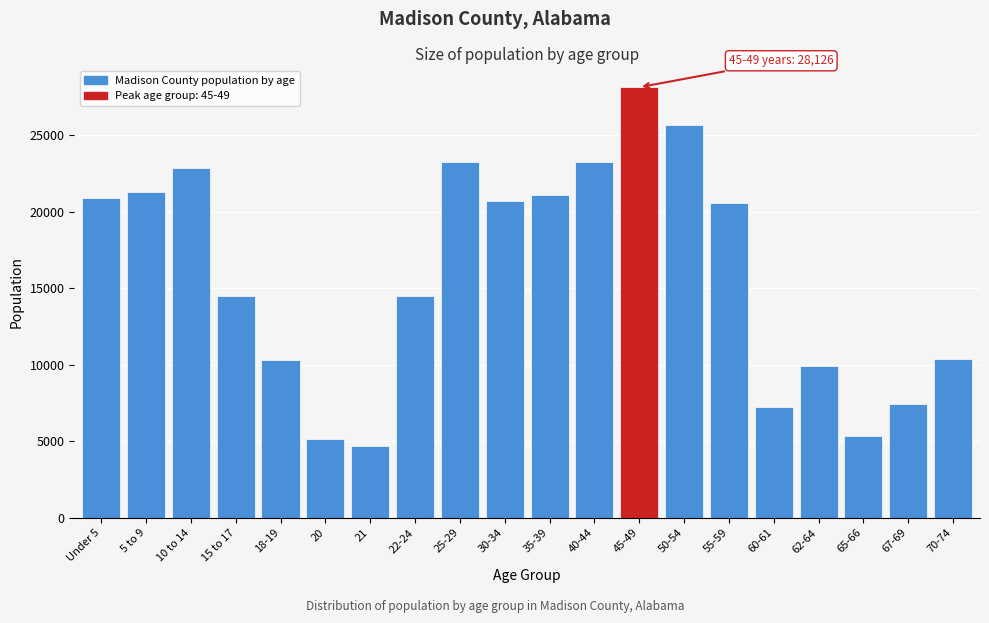

What is the label of the 19th bar from the left?

67-69